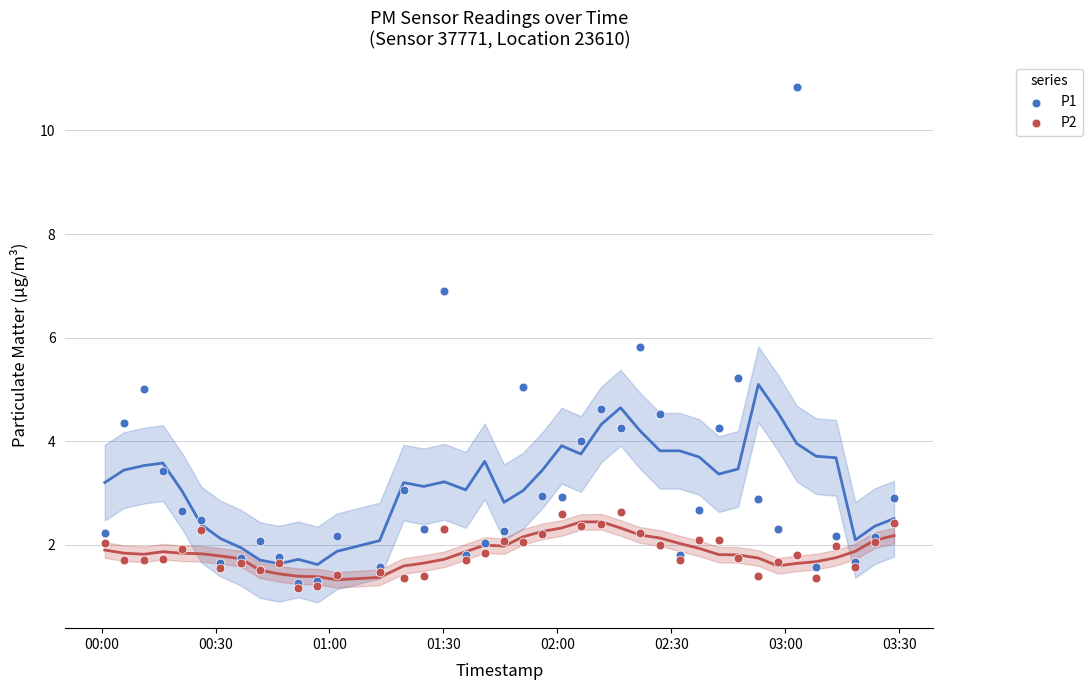

Across all series, what Y value is closest to 6?

5.8